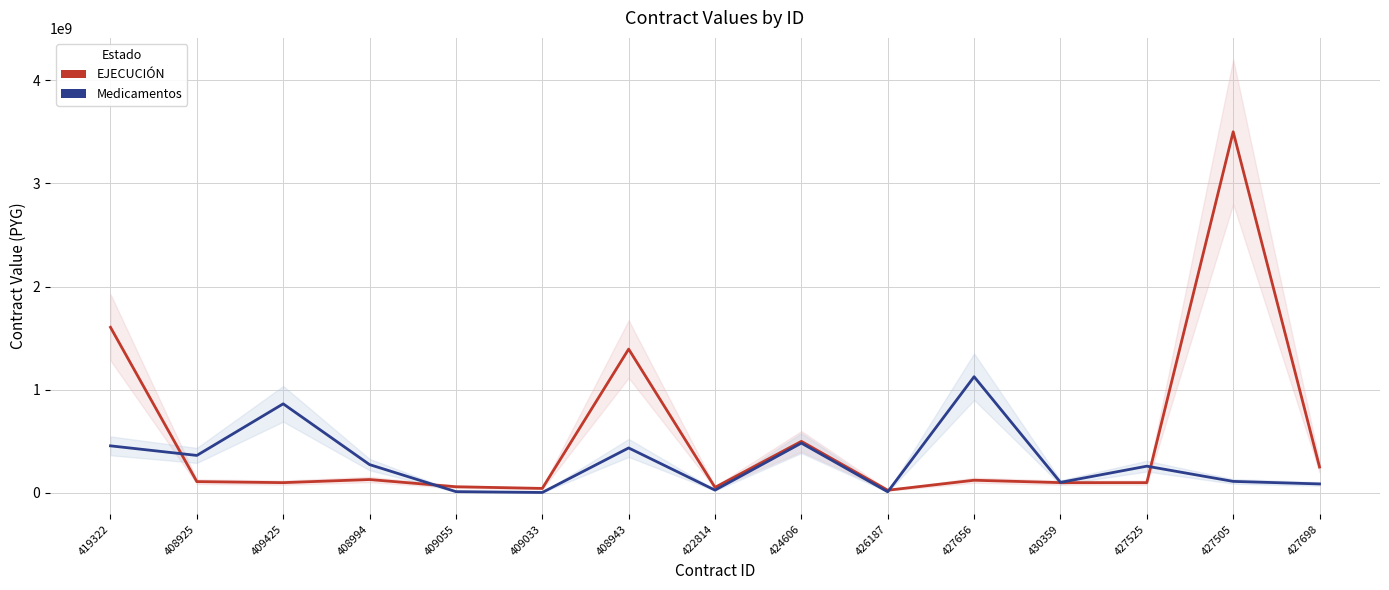

In EJECUCIÓN, how many points are lower than both neighbors (excluding endpoints)?

4